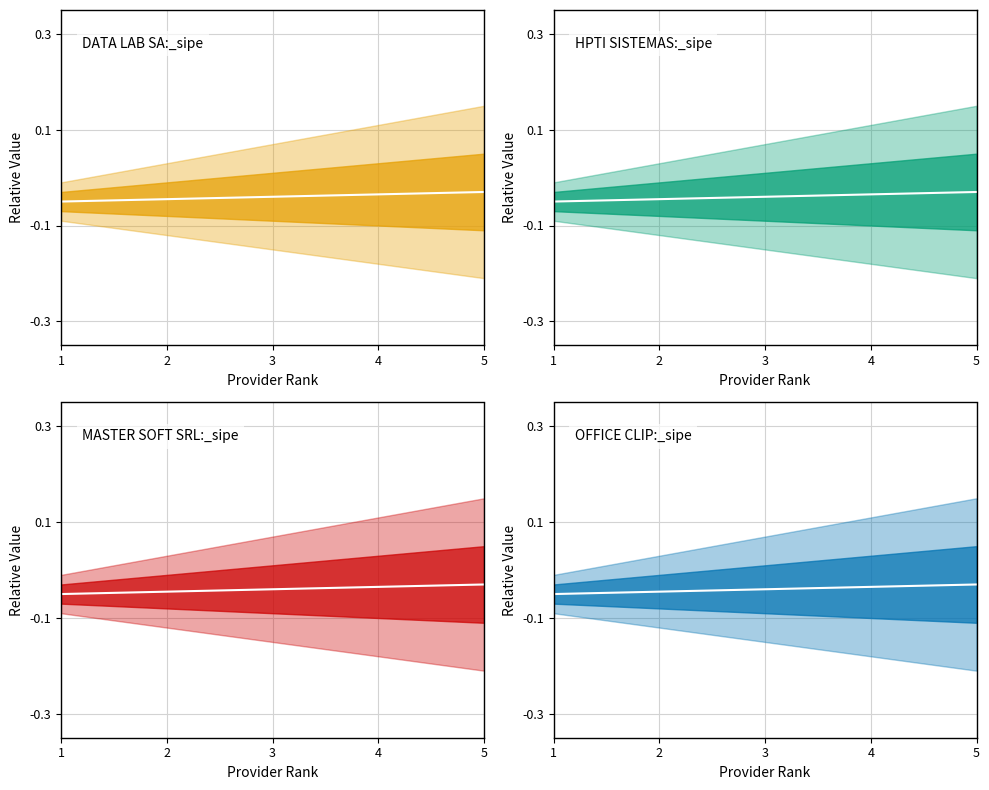

Which series has the largest total across all categories?

DATA LAB SA center